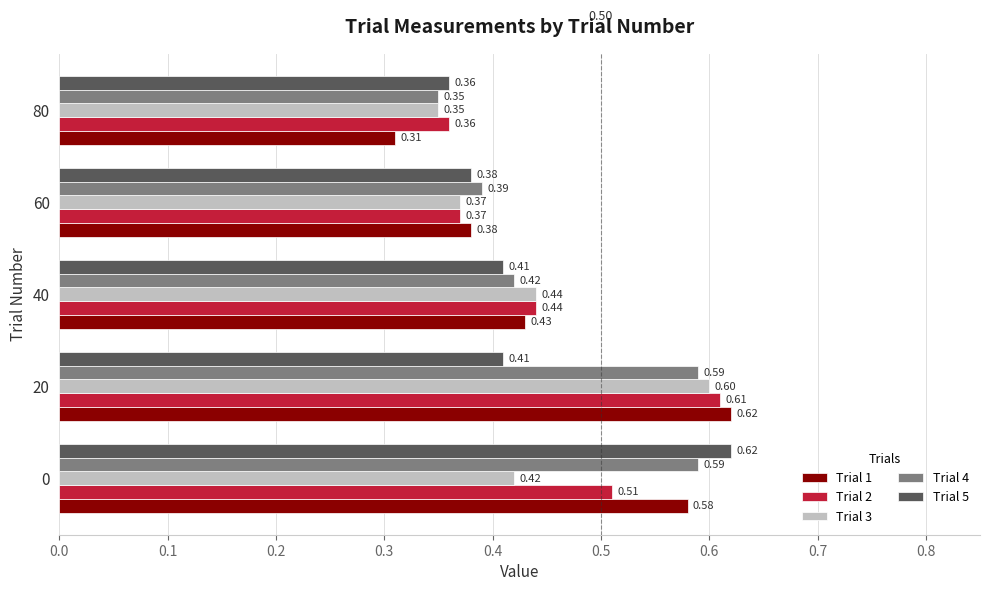

Rank the categories by Trial 2 value from lowest to highest.

80, 60, 40, 0, 20